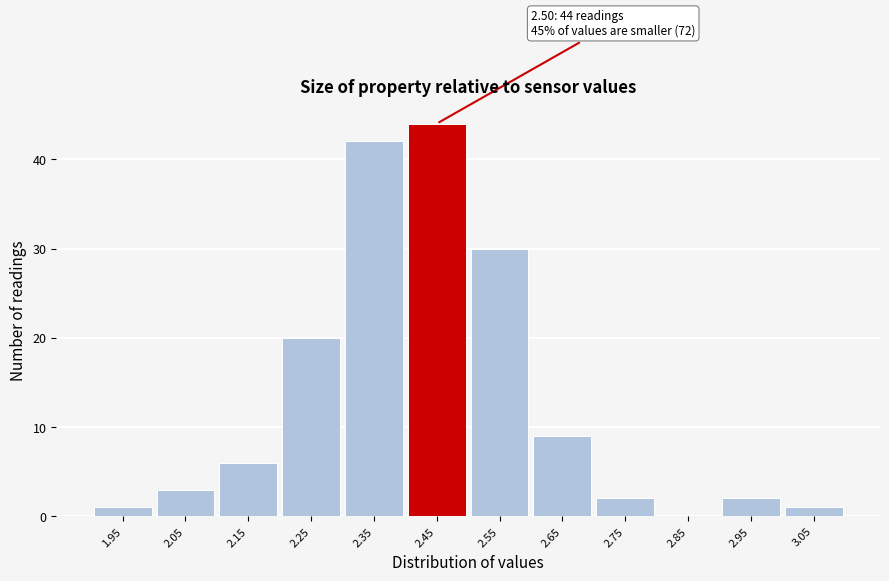

Reading left to right, list all the values displayed in this chart.

1.95=1	2.05=3	2.15=6	2.25=20	2.35=42	2.45=44	2.55=30	2.65=9	2.75=2	2.85=0	2.95=2	3.05=1